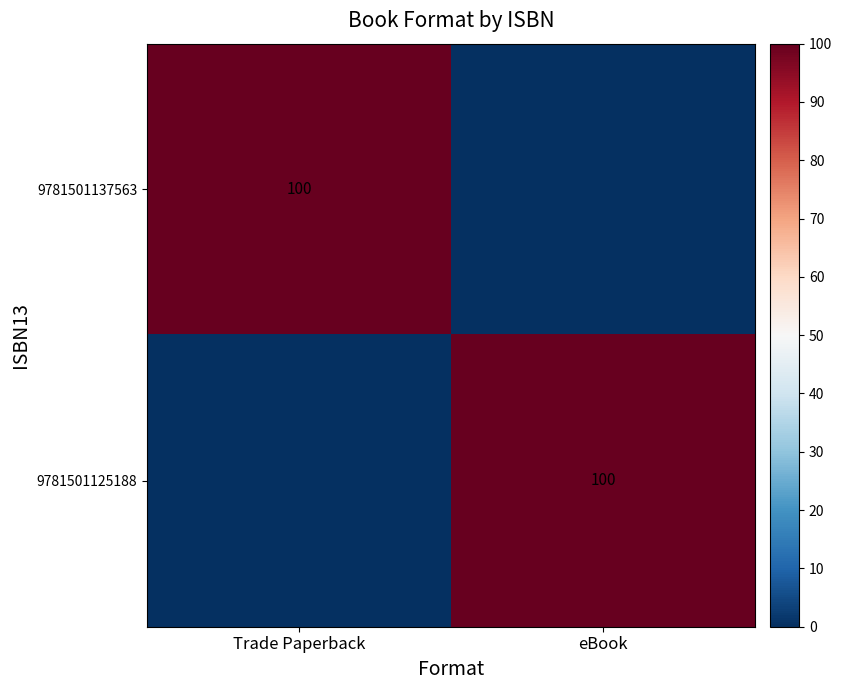

Which series changed the most between Trade Paperback and eBook?

9781501137563